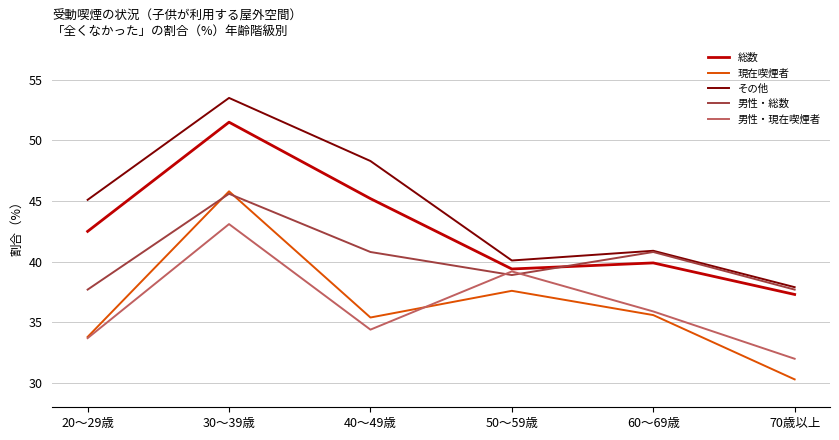

Which series changed the most between 30～39歳 and 50～59歳?

その他